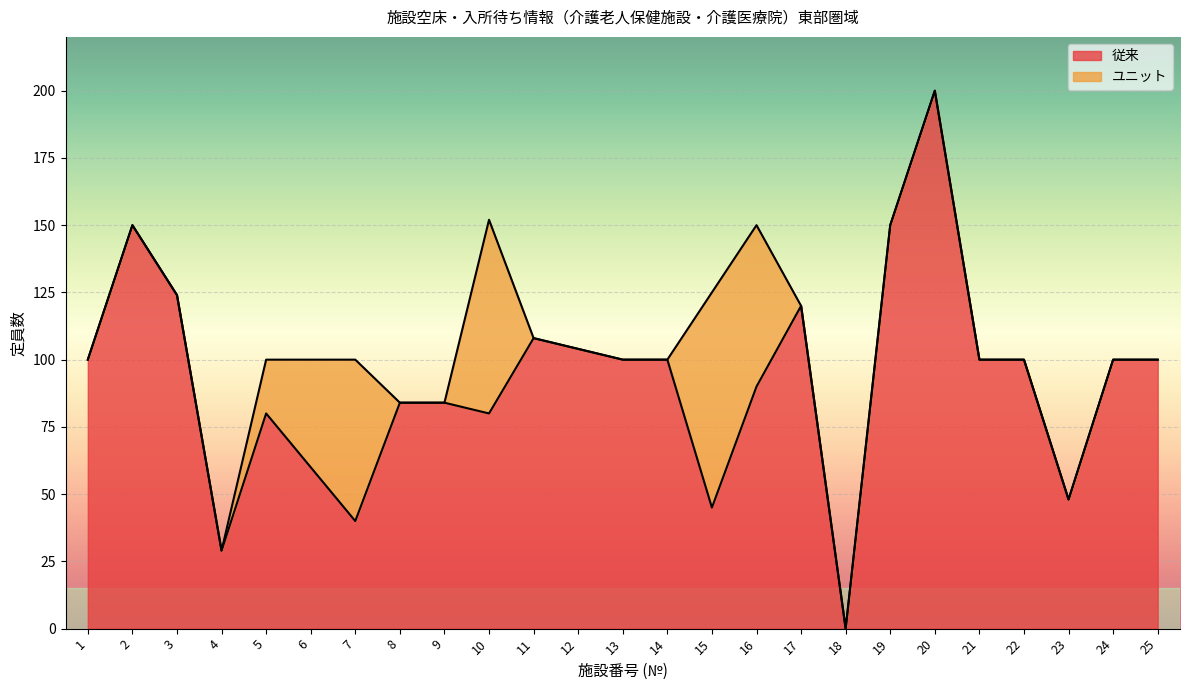

What is the difference between the values at 18 and 11?

108